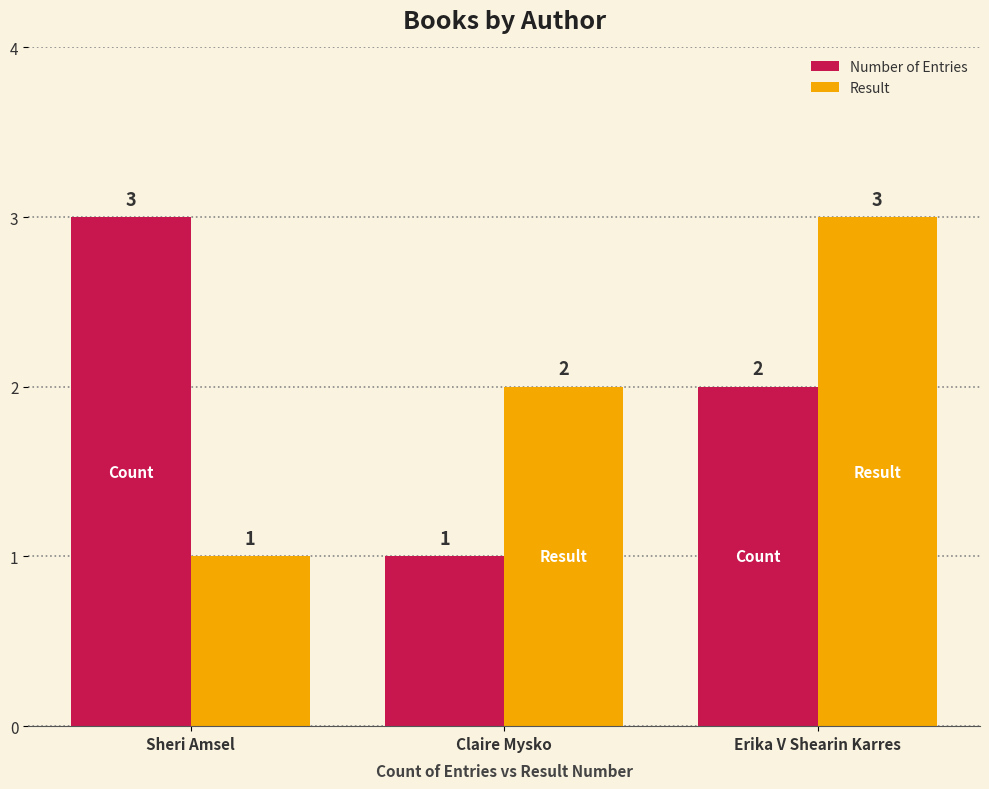

What is the average value of the Result series?

2